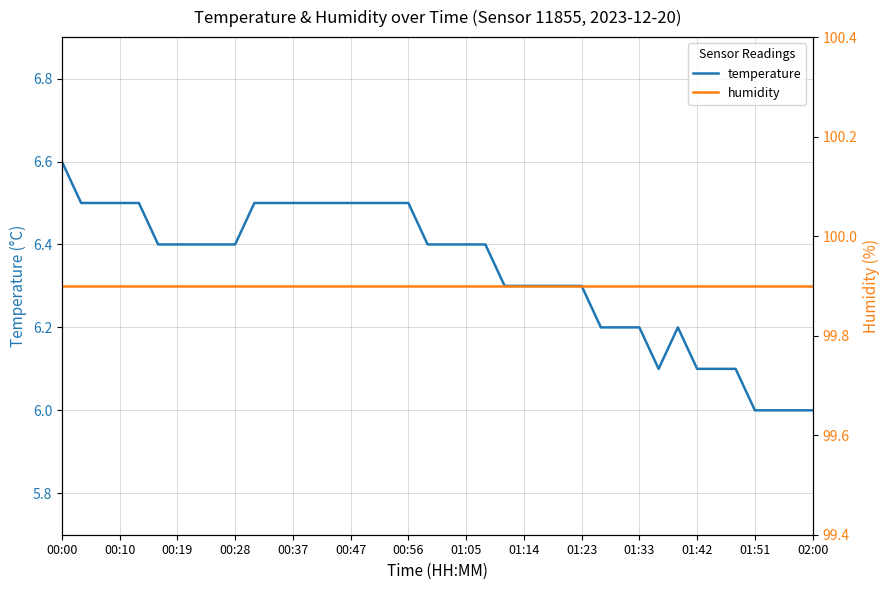

The temperature series shows 6.5 at 00:37. True or false?

True